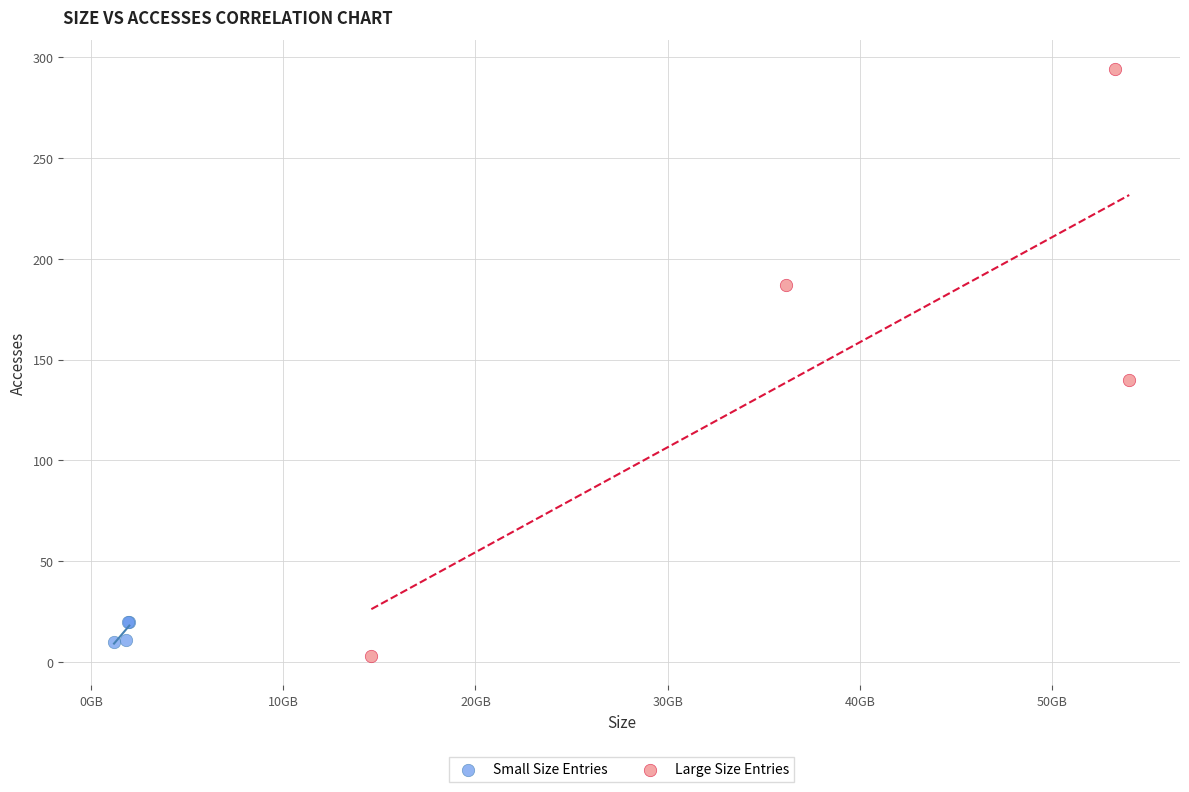

Which series contains the highest Y value?

Large Size Entries